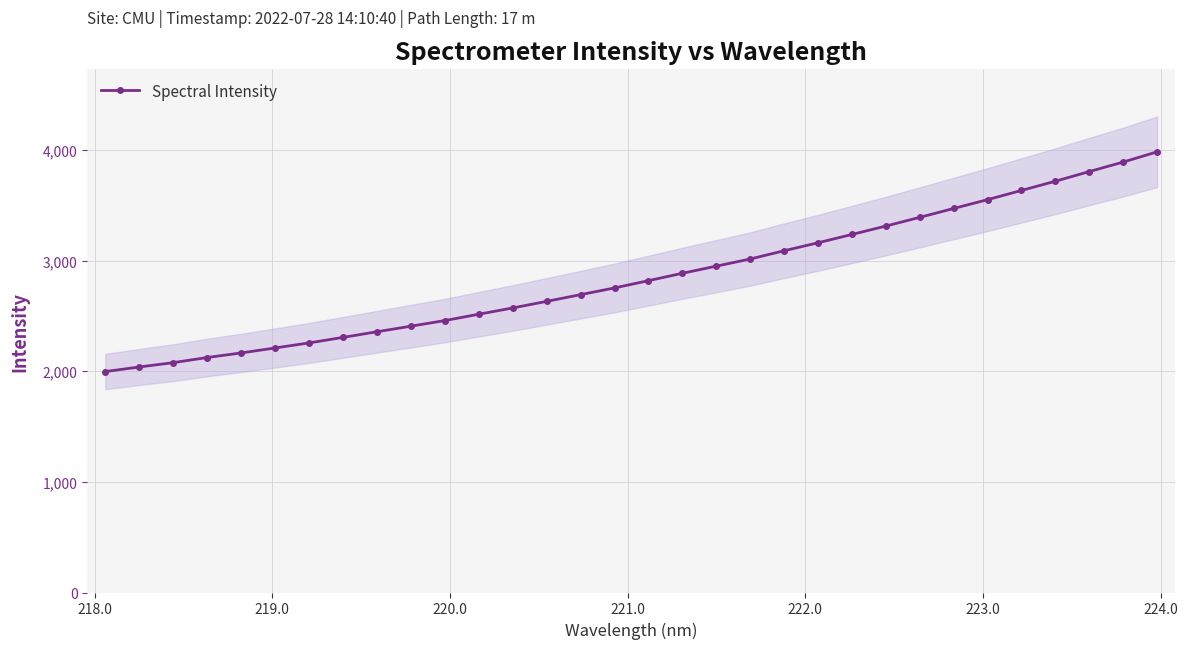

What is the minimum value for Spectral Intensity?

1997.9